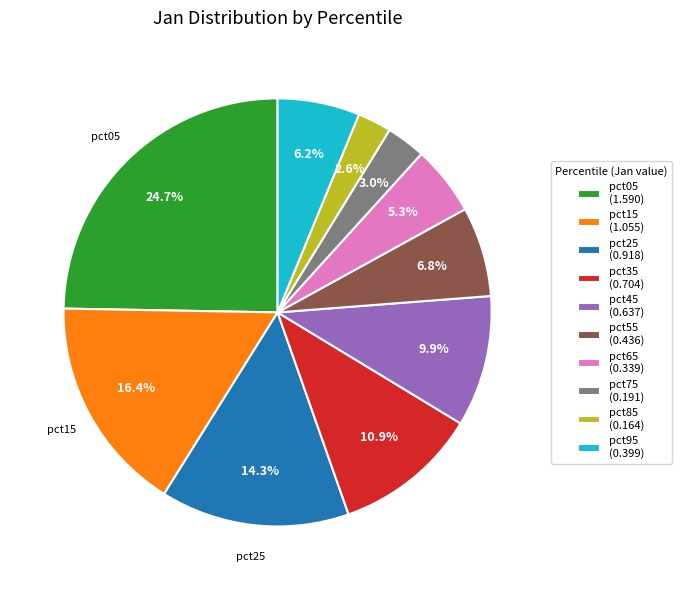

Is pct95 (0.399) the majority of the pie?

No